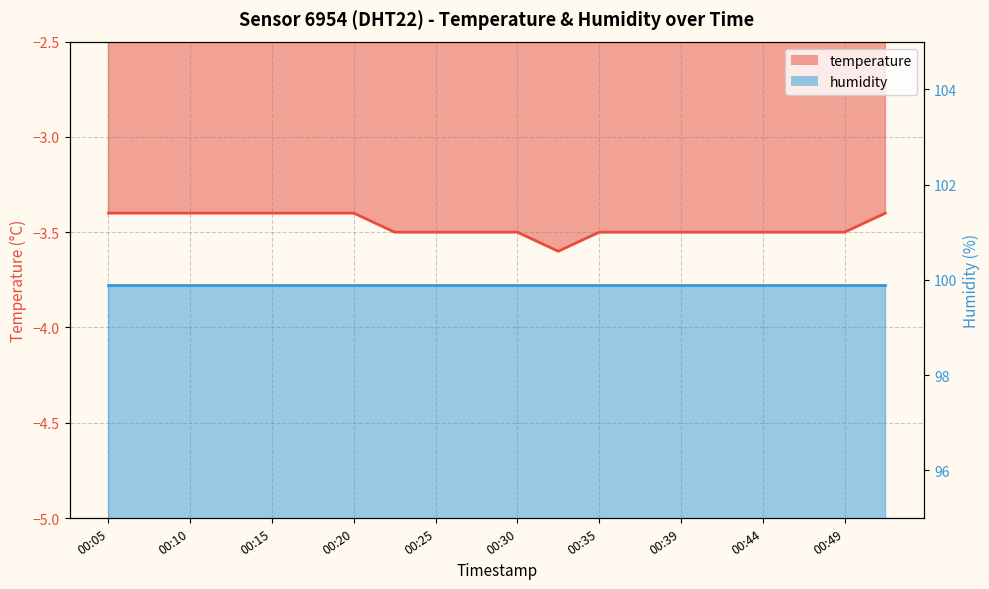

True or false: there are more than 2 points higher than both neighbors.

False